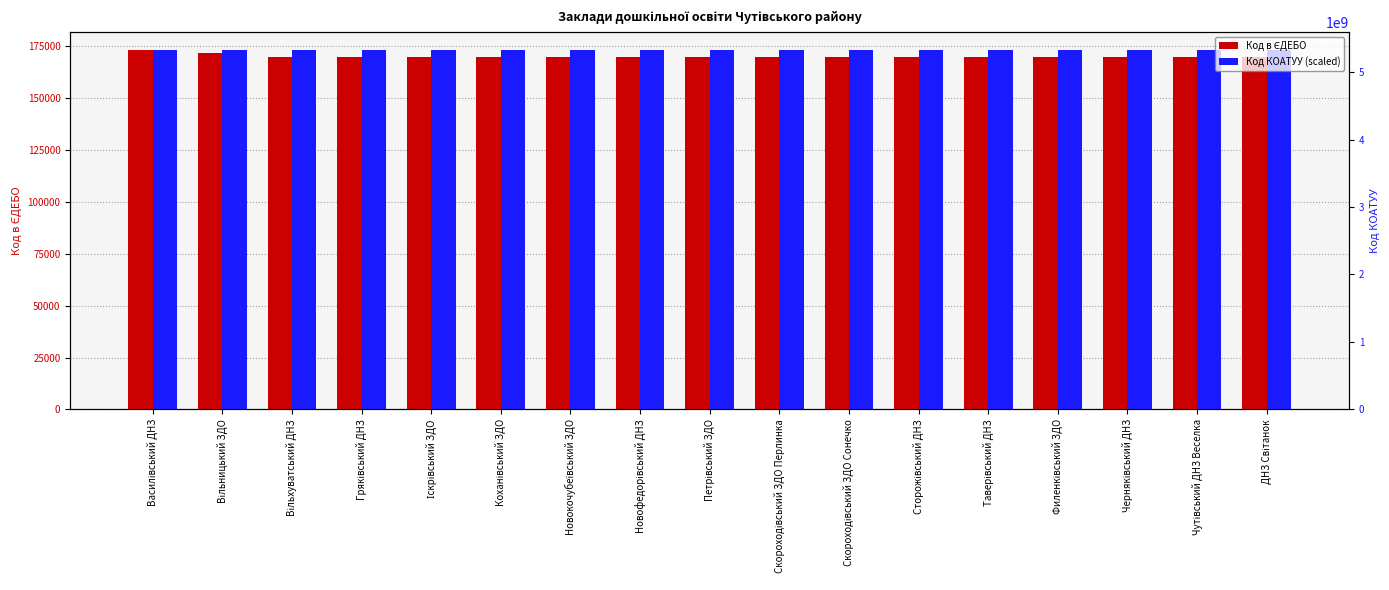

Which category has the highest value across all series?

Василівський ДНЗ